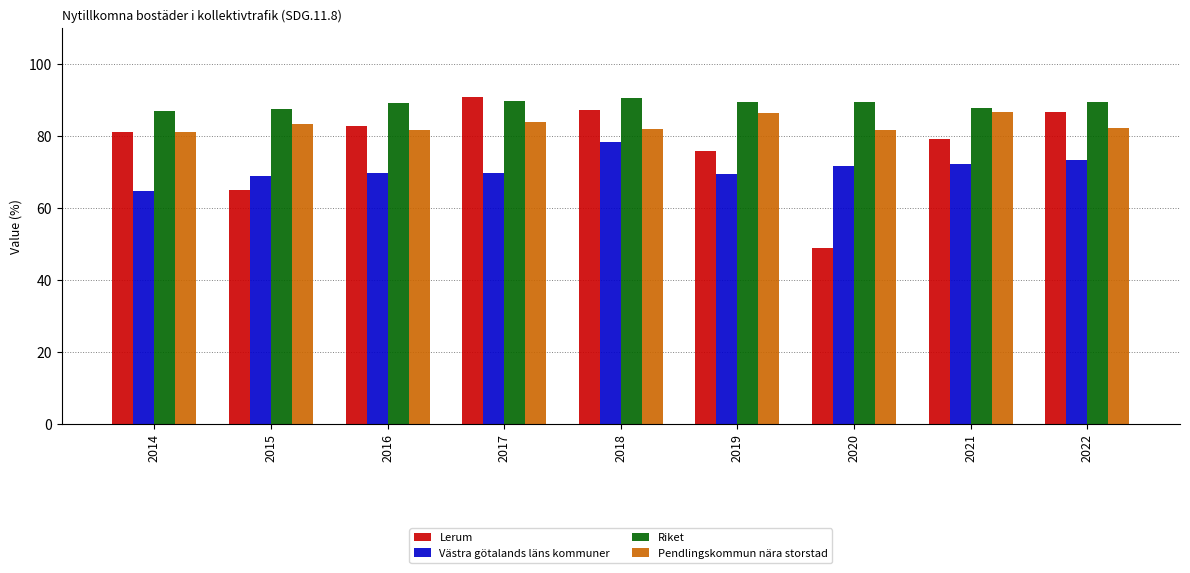

Rank the series by their average value, from lowest to highest.

Västra götalands läns kommuner, Lerum, Pendlingskommun nära storstad, Riket